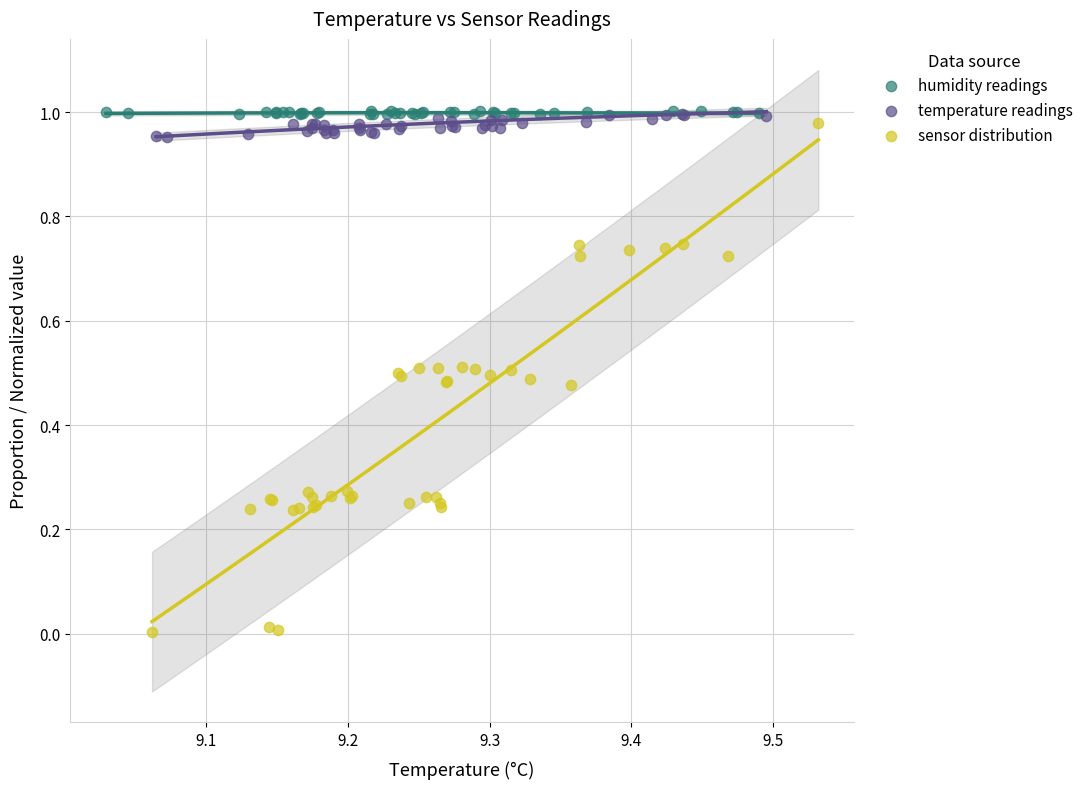

Which series contains the lowest Y value?

sensor distribution